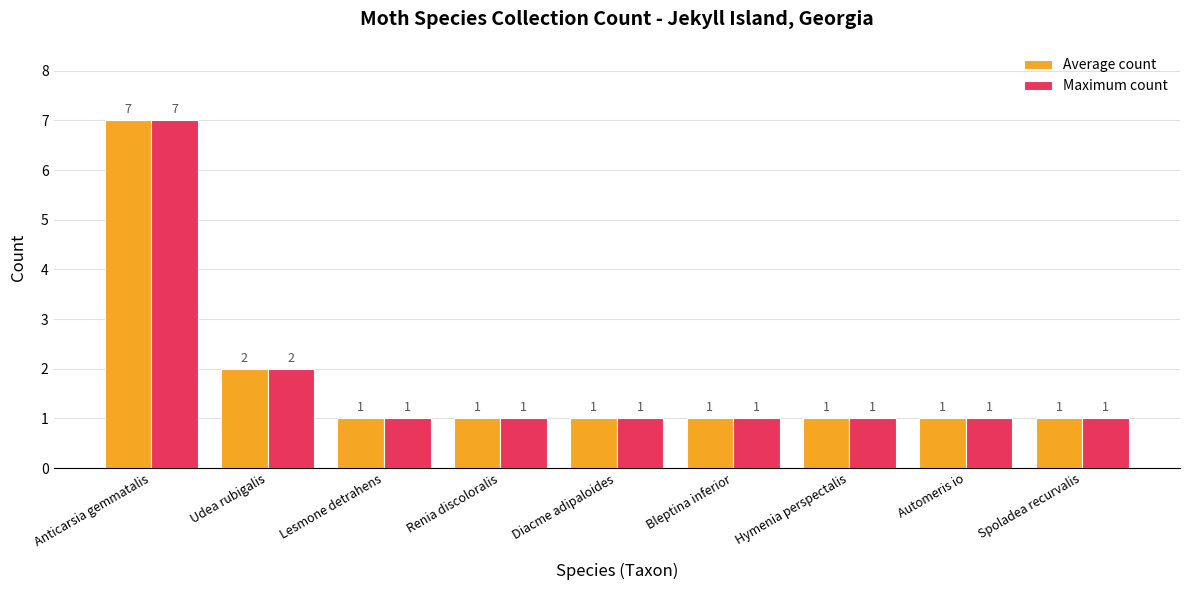

Is it true that Maximum count equals 1 at Renia discoloralis?

True